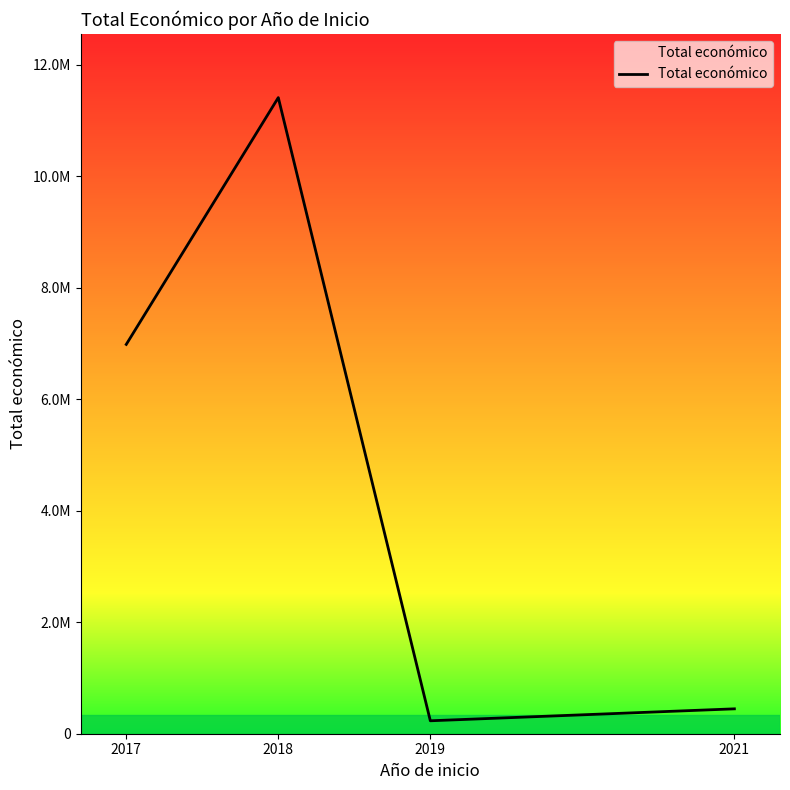

Rank the categories by value from lowest to highest.

2019, 2021, 2017, 2018